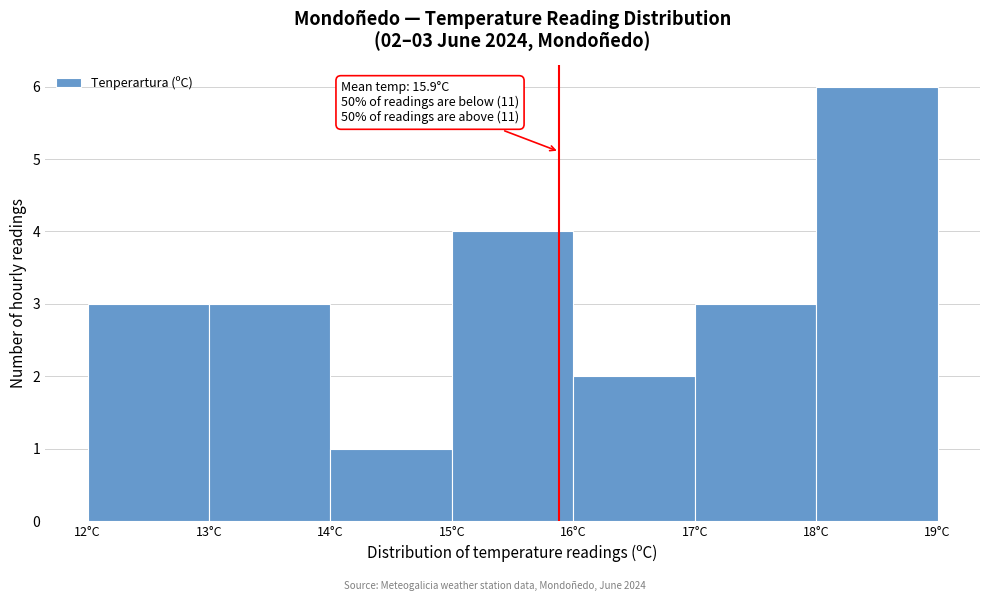

Which range on the x-axis has the tallest bar?

18 to 19